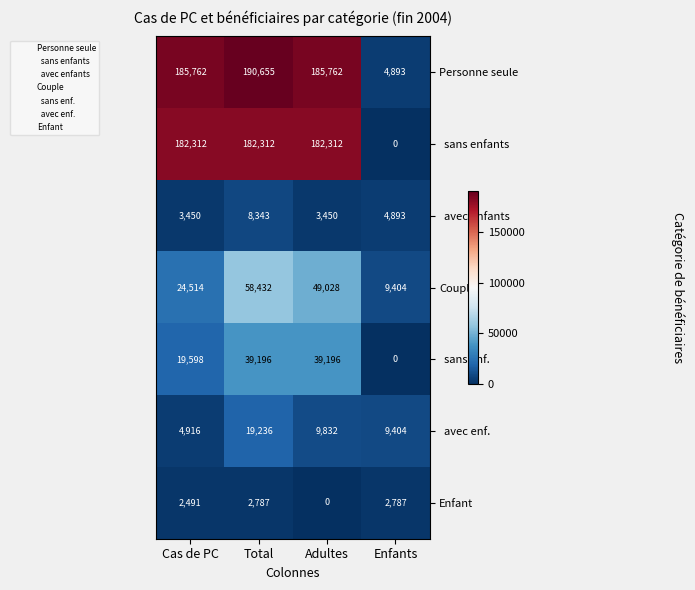

How many distinct data groups are displayed?

7